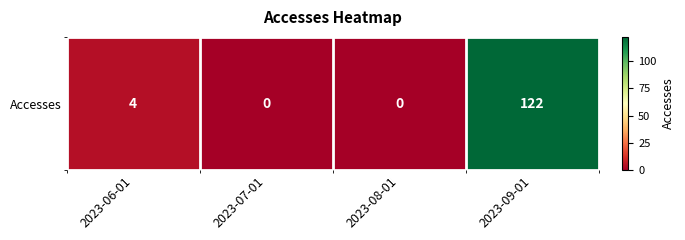

At which label does the data first exceed 4?

2023-09-01